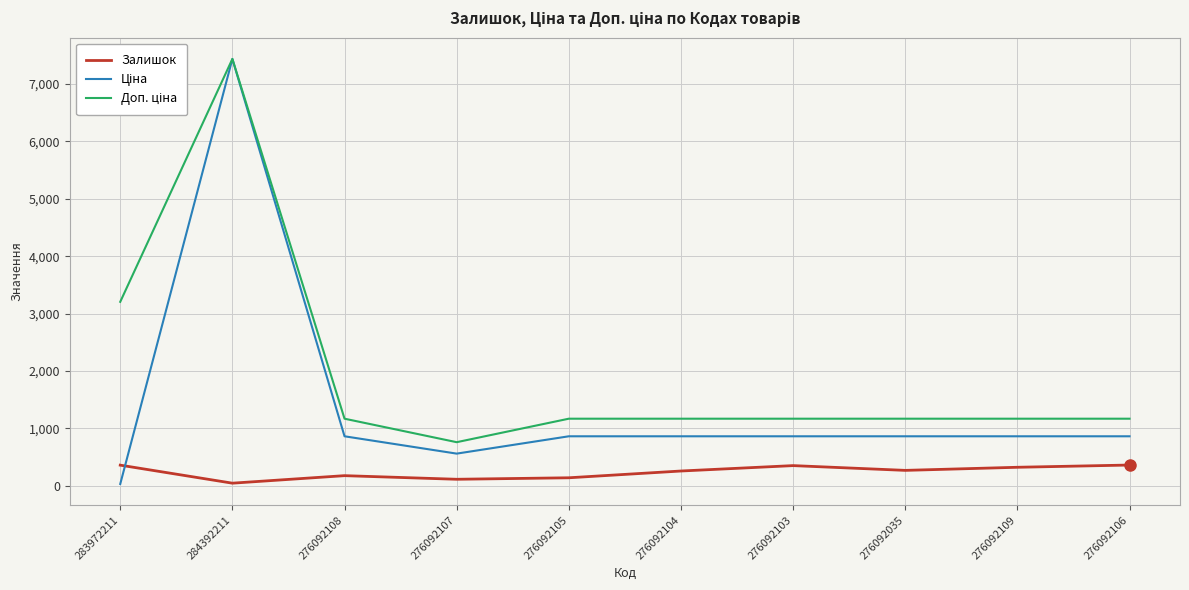

Which category has the lowest value in the Залишок series?

284392211